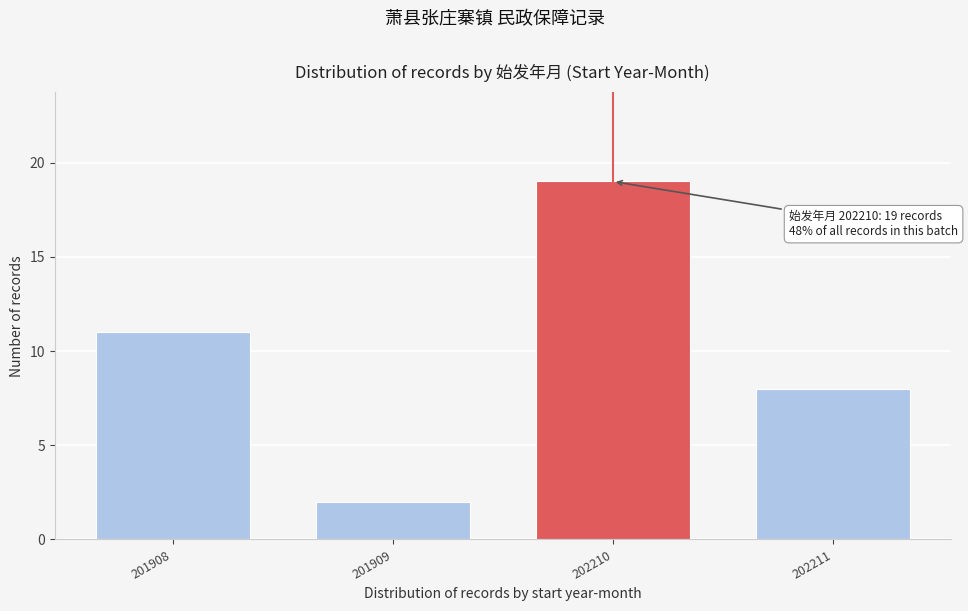

Reading left to right, what are all the values shown in this chart?

11	2	19	8